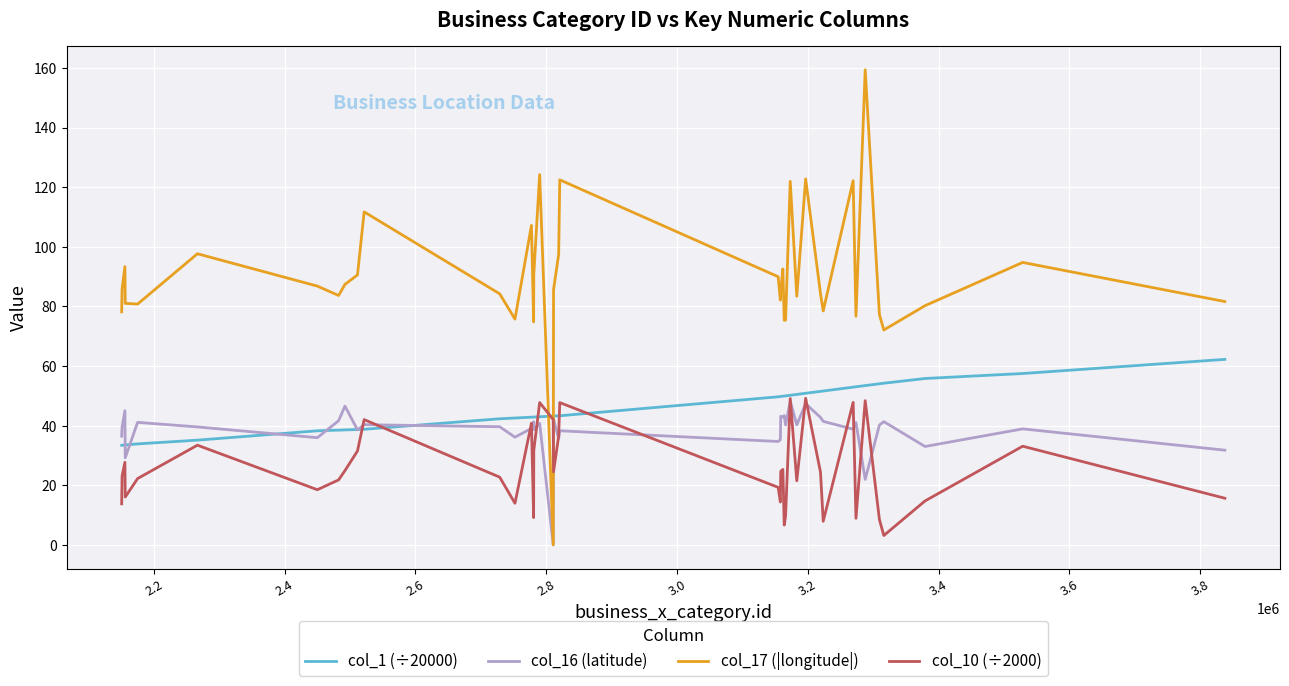

What is the lowest value of the col_1 (÷20000) series?

33.4